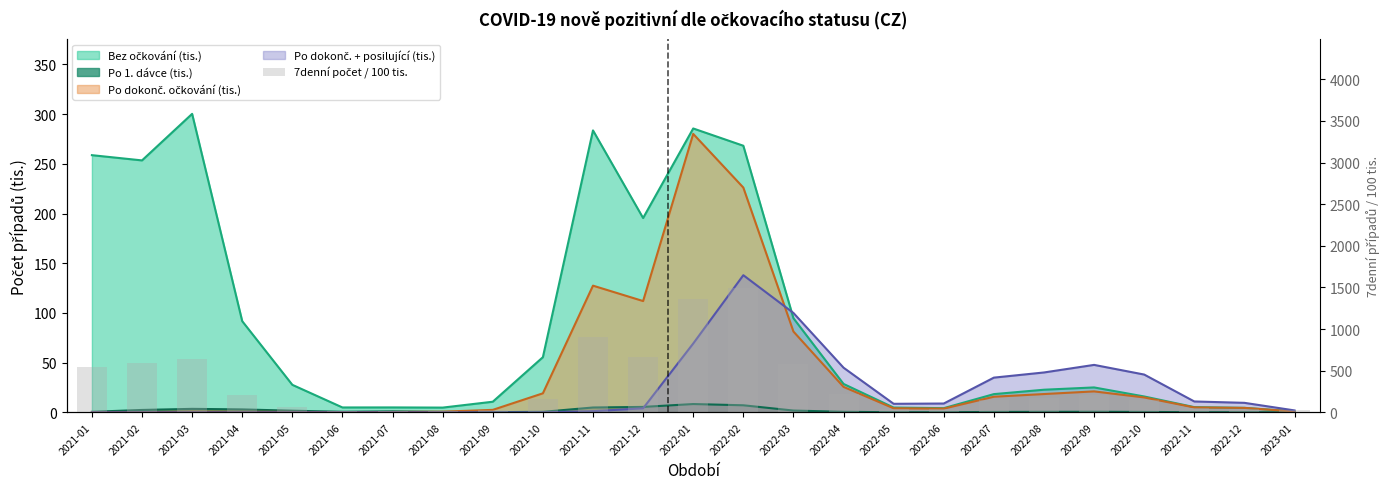

What is the label of the 11th bar from the left?

2021-11